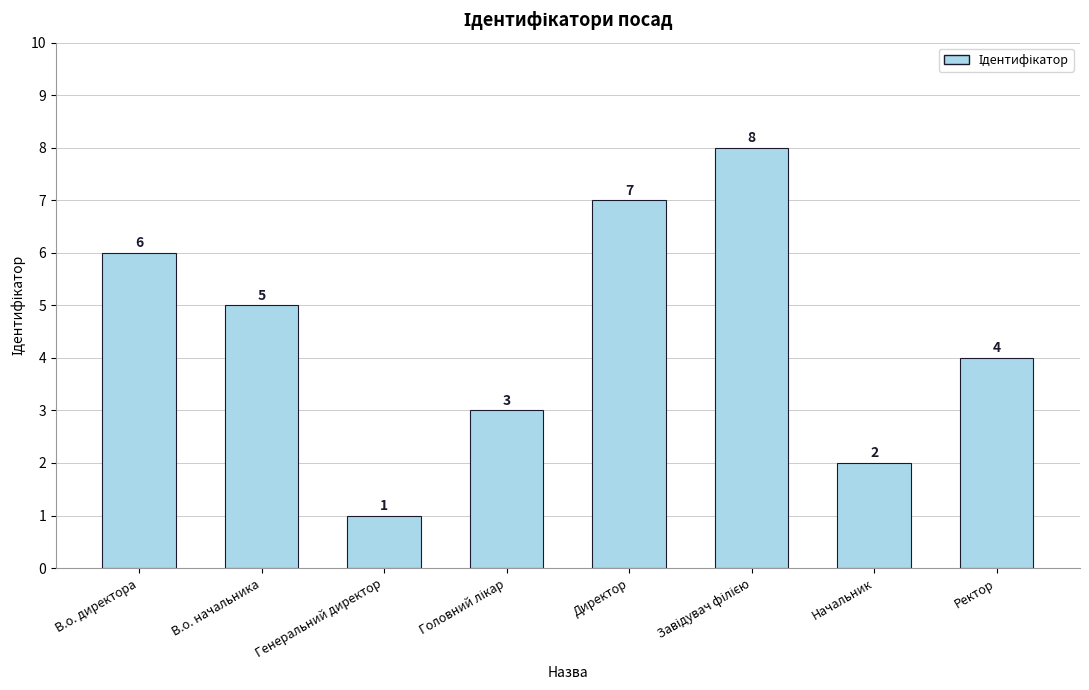

Approximately how many times larger is the value at Ректор compared to В.о. начальника?

0.8